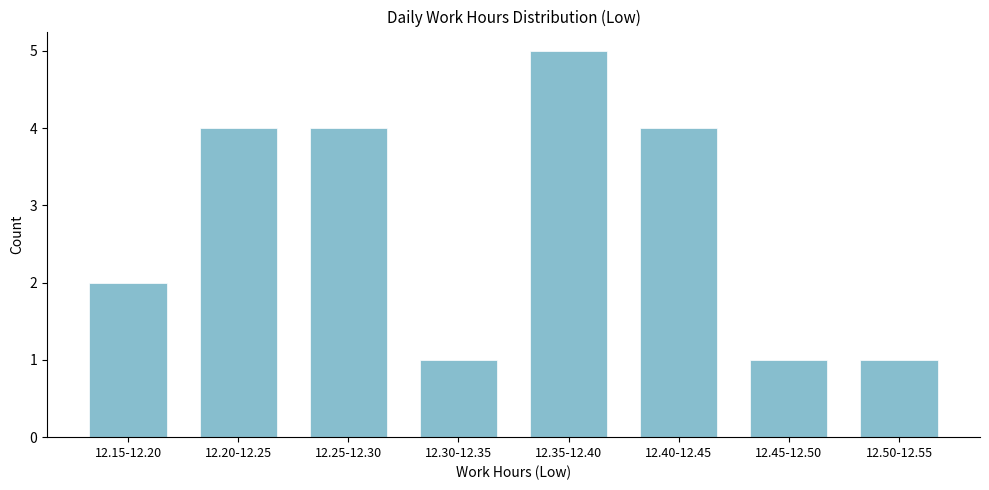

Reading right to left, extract all data points from this chart.

12.50-12.55=1	12.45-12.50=1	12.40-12.45=4	12.35-12.40=5	12.30-12.35=1	12.25-12.30=4	12.20-12.25=4	12.15-12.20=2